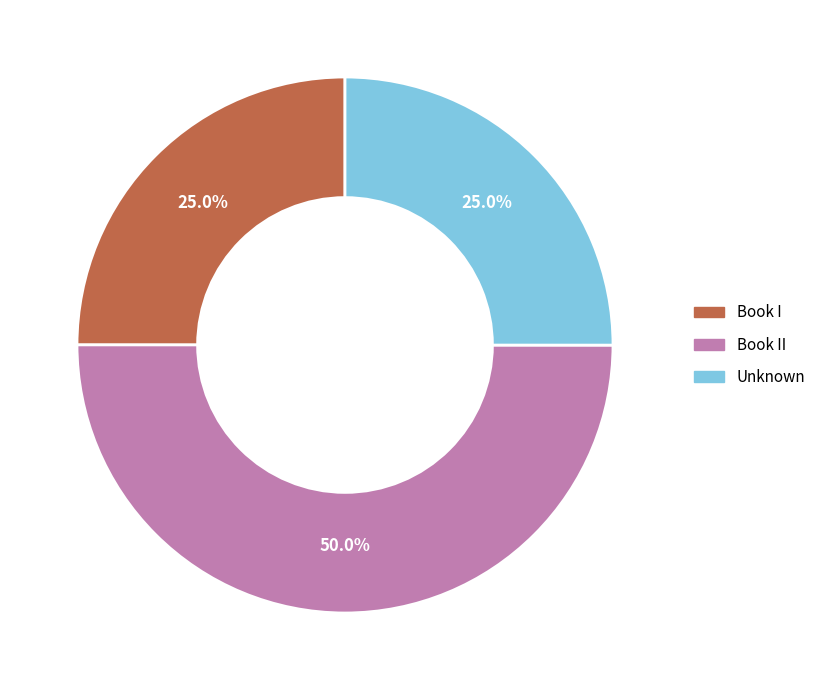

How many slices are in this pie chart?

3